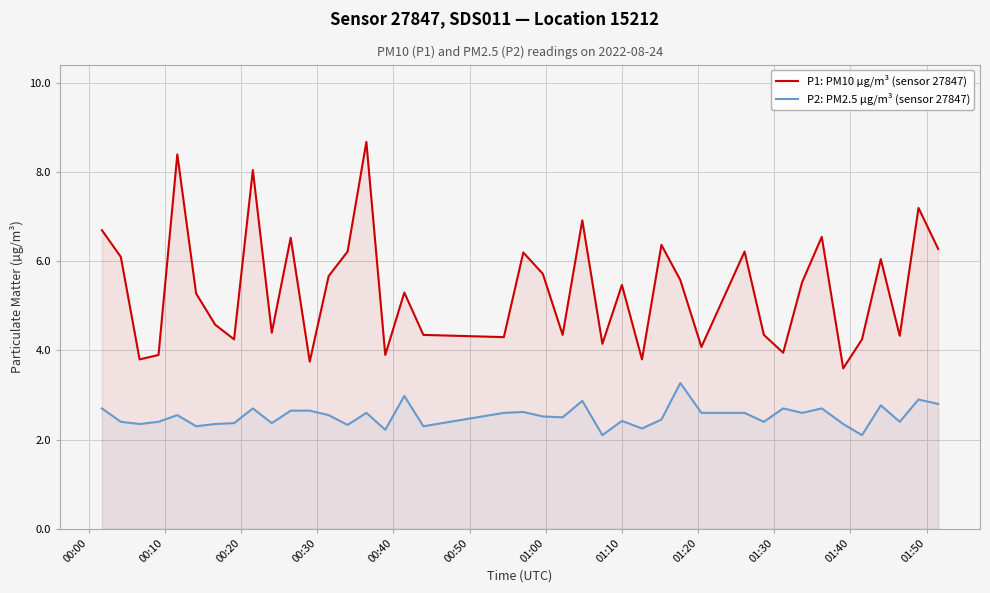

How many lines are shown in the chart?

2